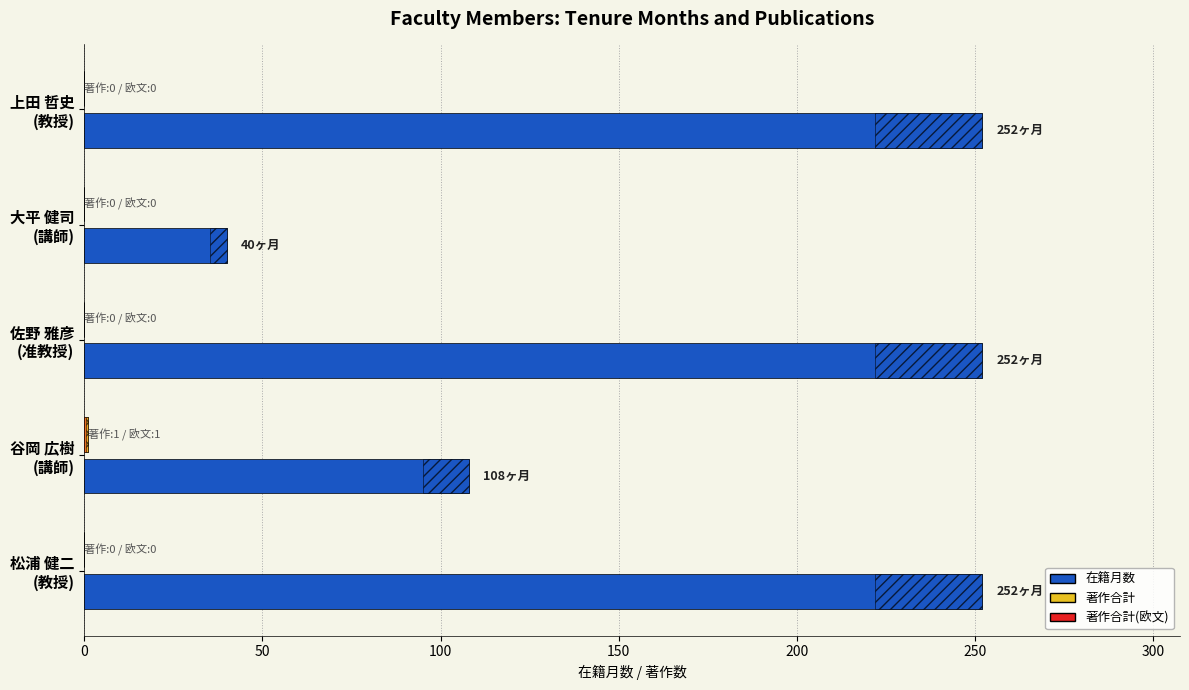

Is it true that 在籍月数 equals 156 at 谷岡 広樹 (講師)?

False